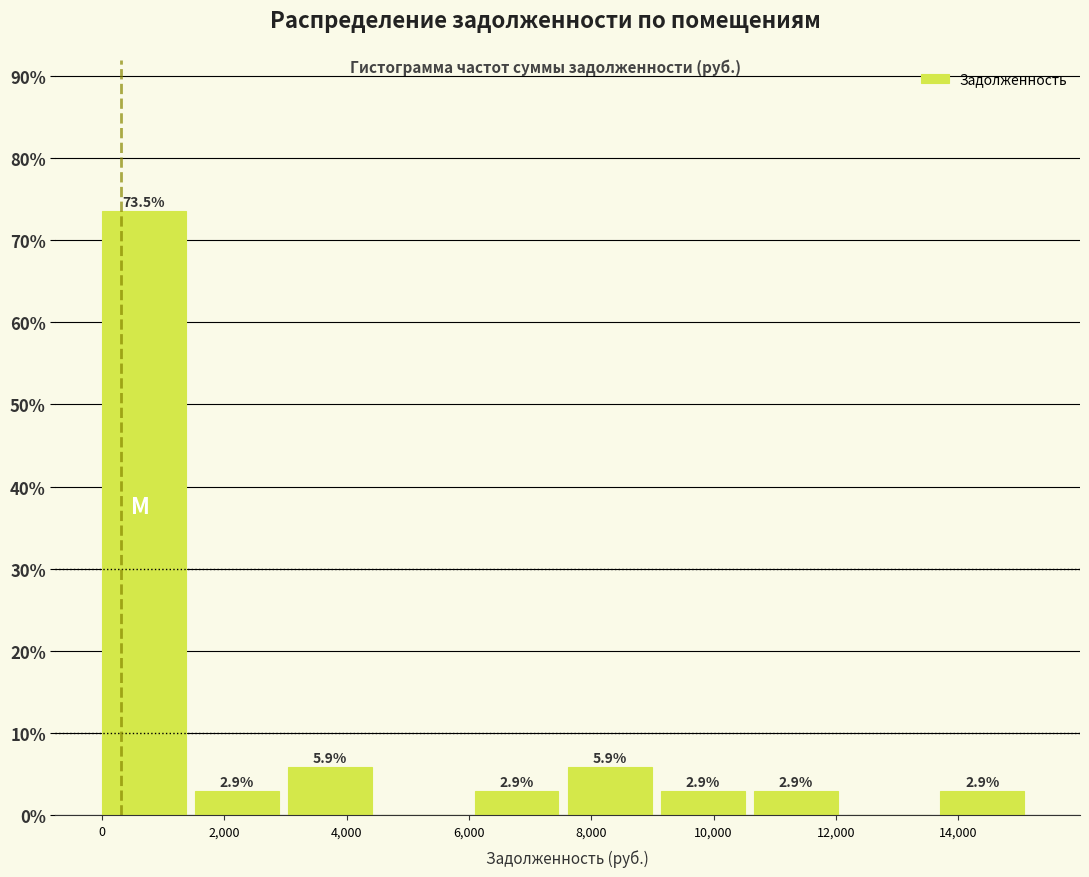

Over which range of the x-axis is the bar tallest?

0 to 1600